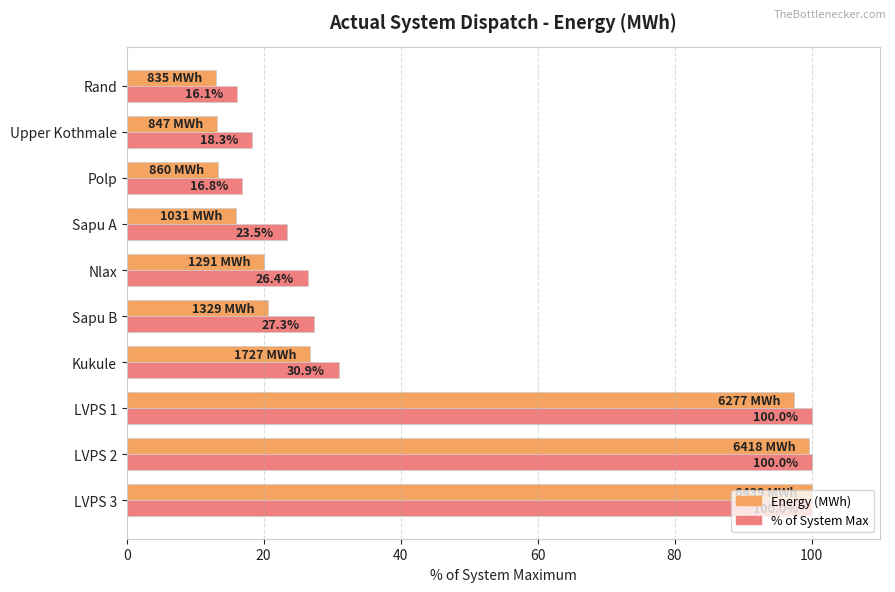

Is it true that % of System Max equals 151.3 at LVPS 2?

False